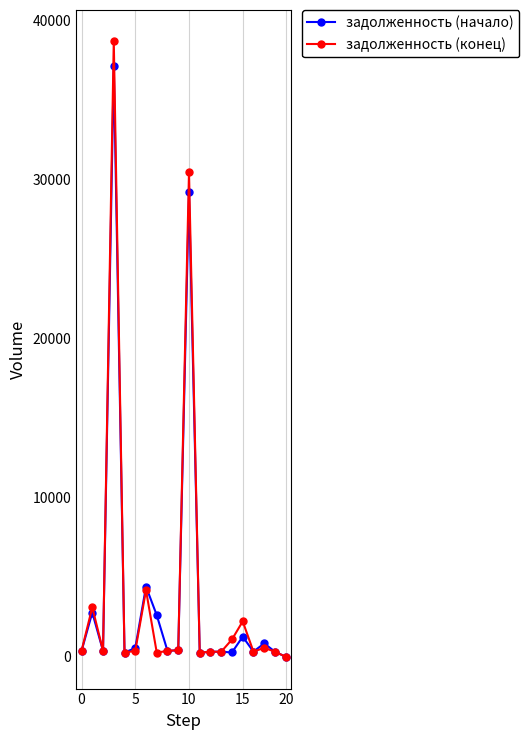

What are all the series names shown in the legend?

задолженность (начало), задолженность (конец)